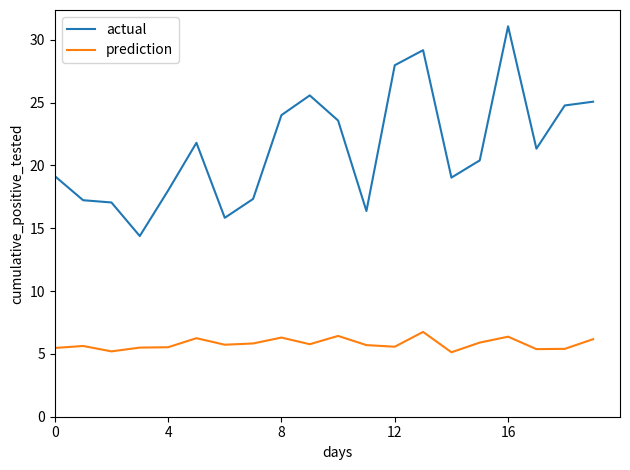

Rank the series by their average value, from highest to lowest.

actual, prediction